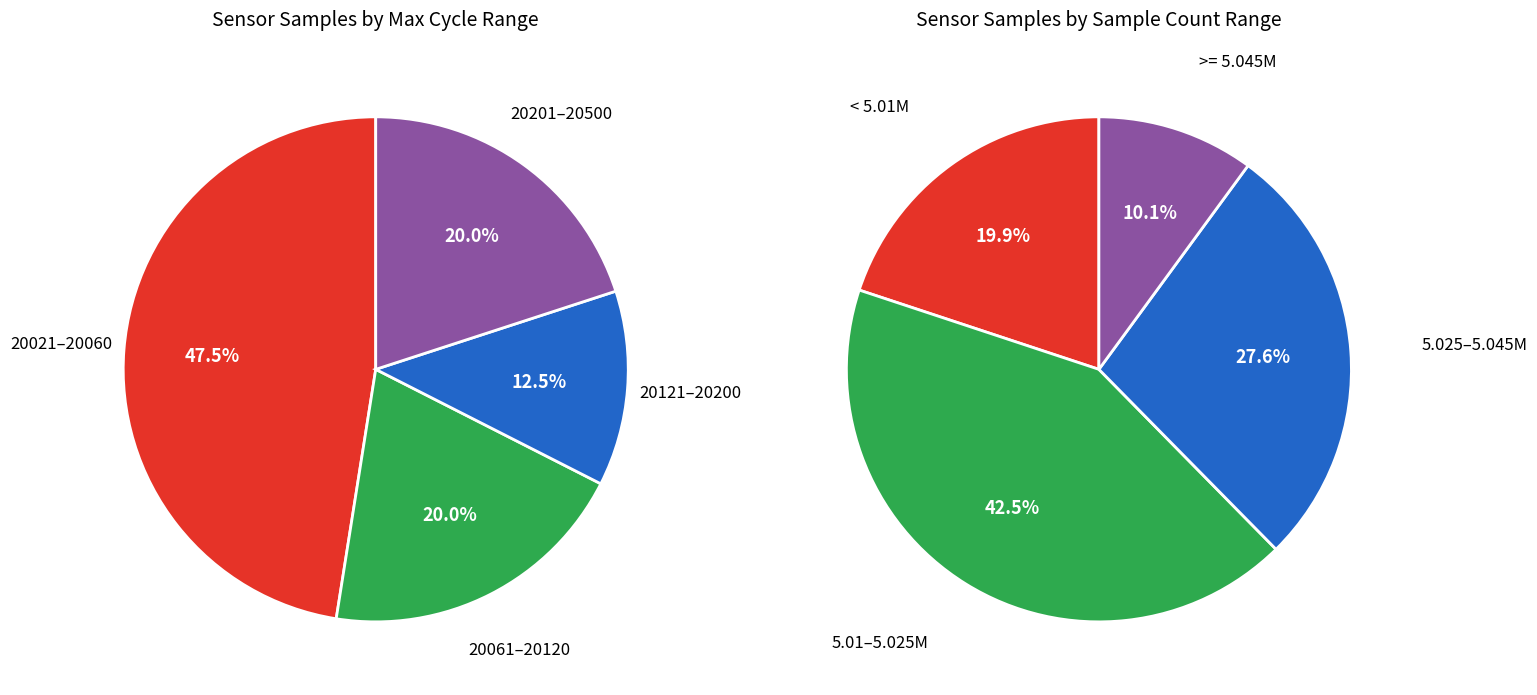

Is it true that 28 is 13% of the pie?

False